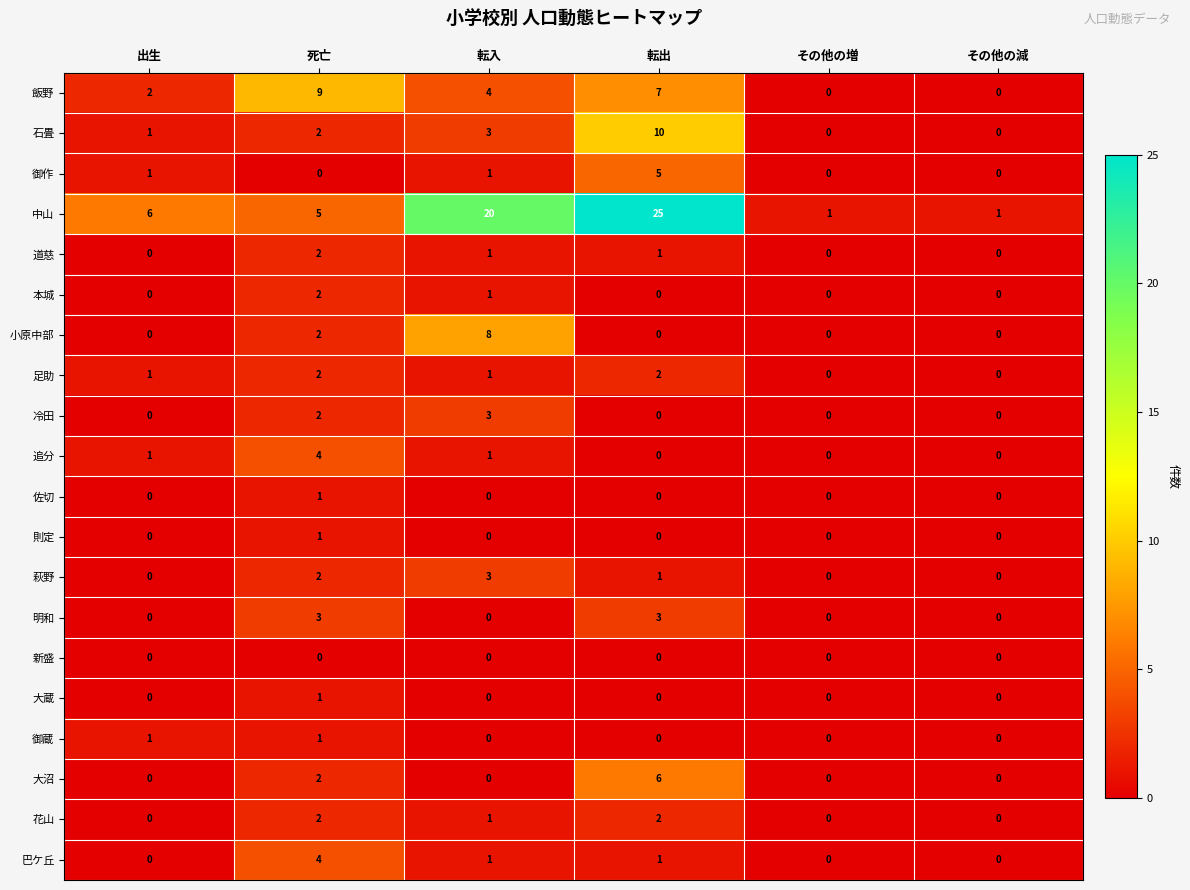

How many series are shown in this chart?

20